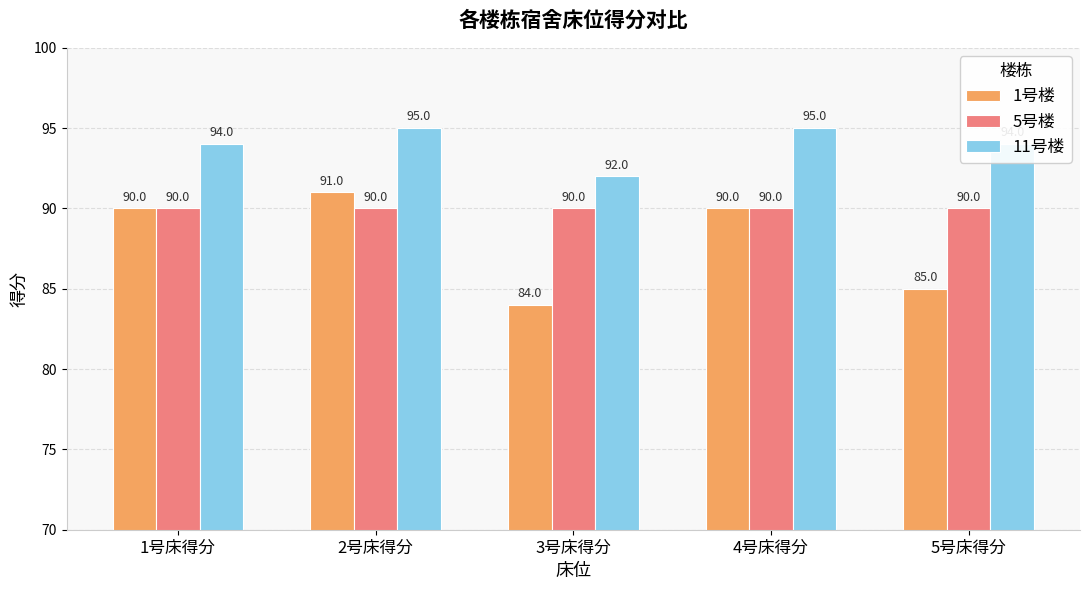

Does the chart contain stacked bars?

No